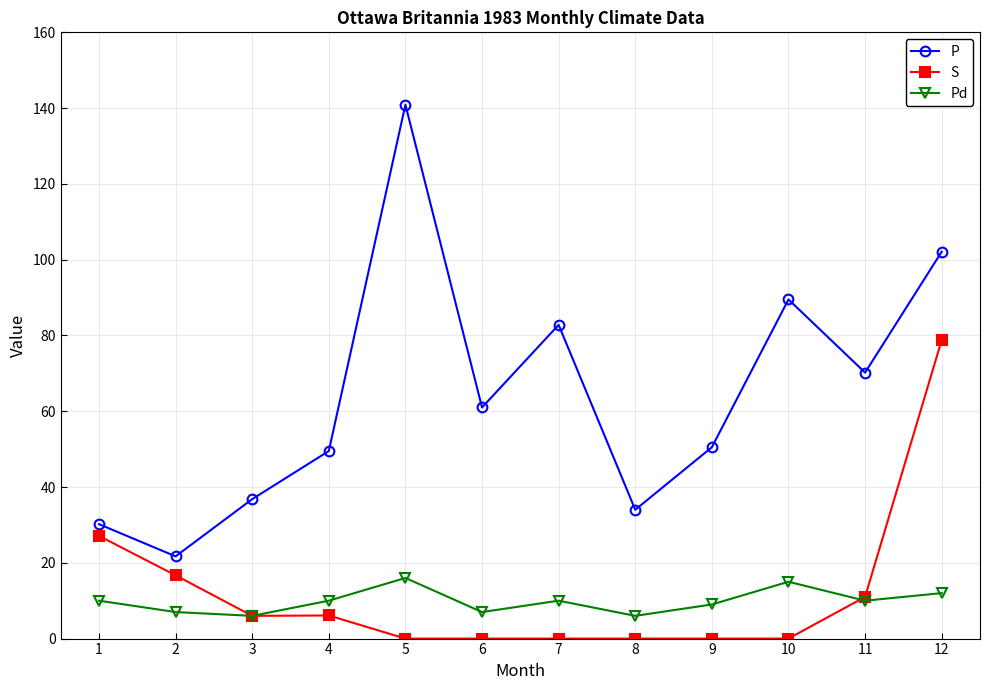

How many Pd values are between 7 and 12?

8